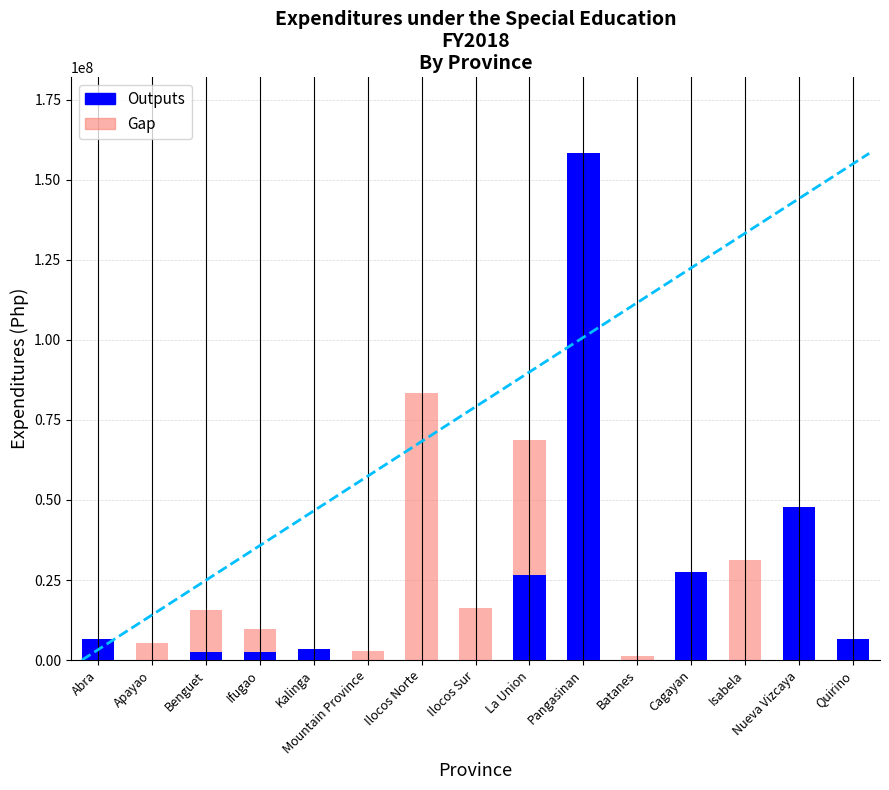

What is the difference between the maximum and minimum values in the Gap series?

156921611.1